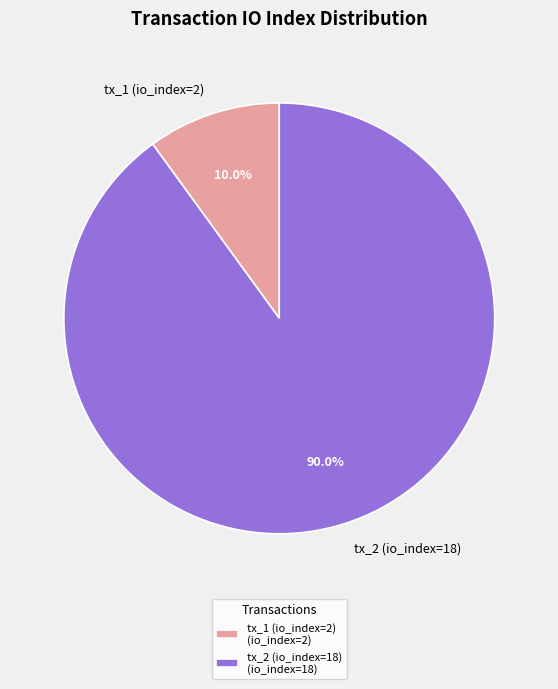

Rank the categories by value from lowest to highest.

tx_1 (io_index=2), tx_2 (io_index=18)